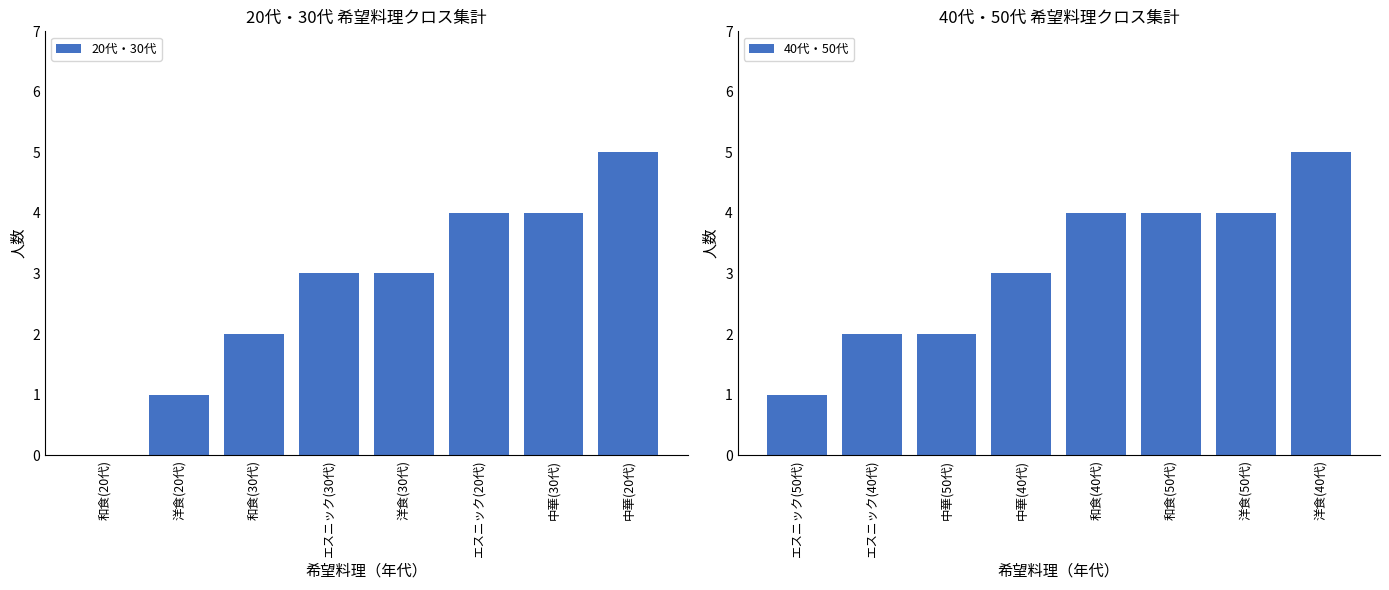

How many values in 20代・30代 are above zero?

7